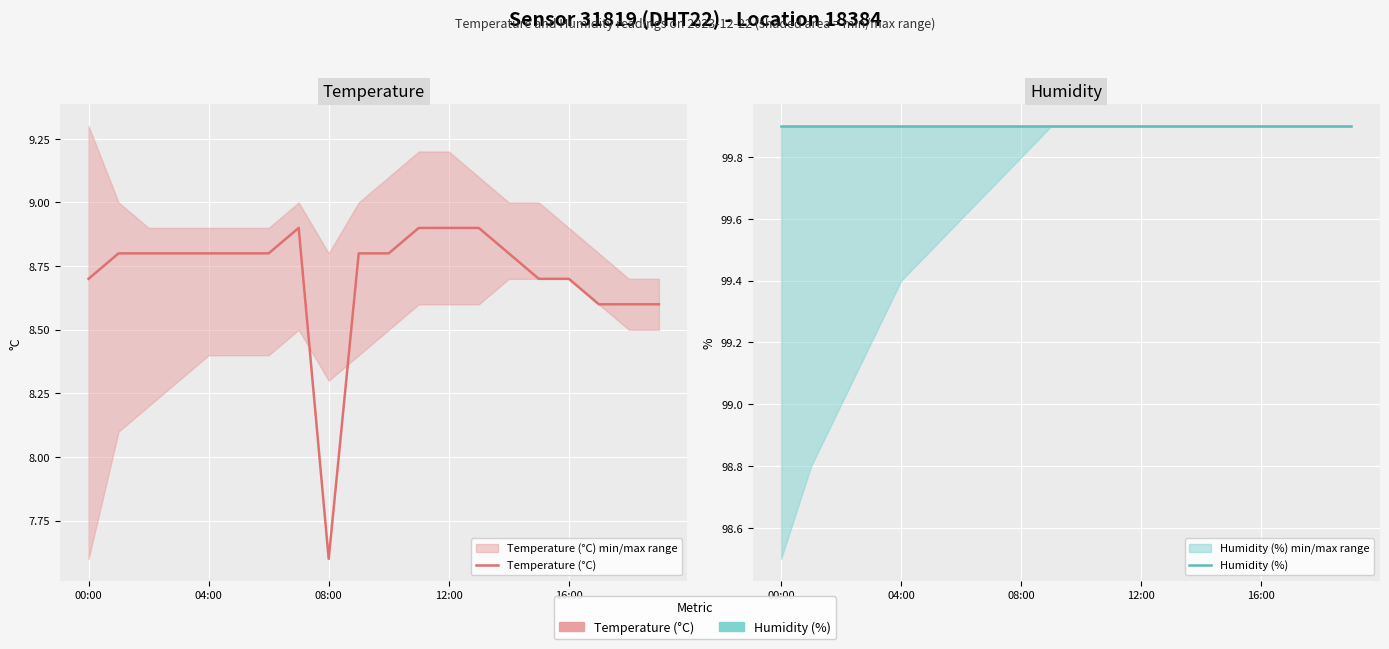

Where is Temperature (°C) nearest to the value 8?

08:00